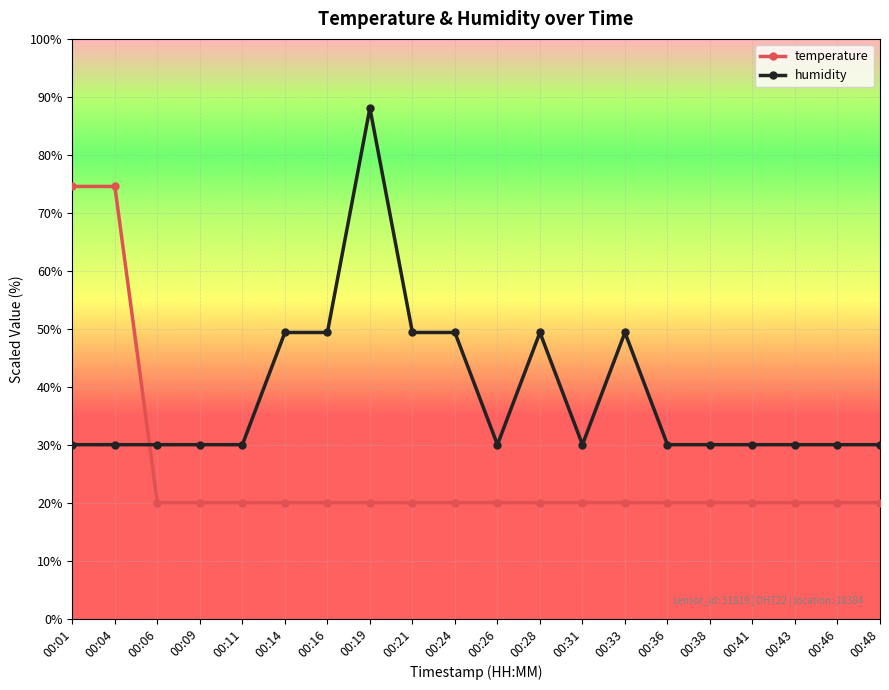

Reading left to right, extract all data points from this chart.

temperature: 00:01=74.5	00:04=74.5	00:06=20.0	00:09=20.0	00:11=20.0	00:14=20.0	00:16=20.0	00:19=20.0	00:21=20.0	00:24=20.0	00:26=20.0	00:28=20.0	00:31=20.0	00:33=20.0	00:36=20.0	00:38=20.0	00:41=20.0	00:43=20.0	00:46=20.0	00:48=20.0
humidity: 00:01=30.0	00:04=30.0	00:06=30.0	00:09=30.0	00:11=30.0	00:14=49.4	00:16=49.4	00:19=88.1	00:21=49.4	00:24=49.4	00:26=30.0	00:28=49.4	00:31=30.0	00:33=49.4	00:36=30.0	00:38=30.0	00:41=30.0	00:43=30.0	00:46=30.0	00:48=30.0